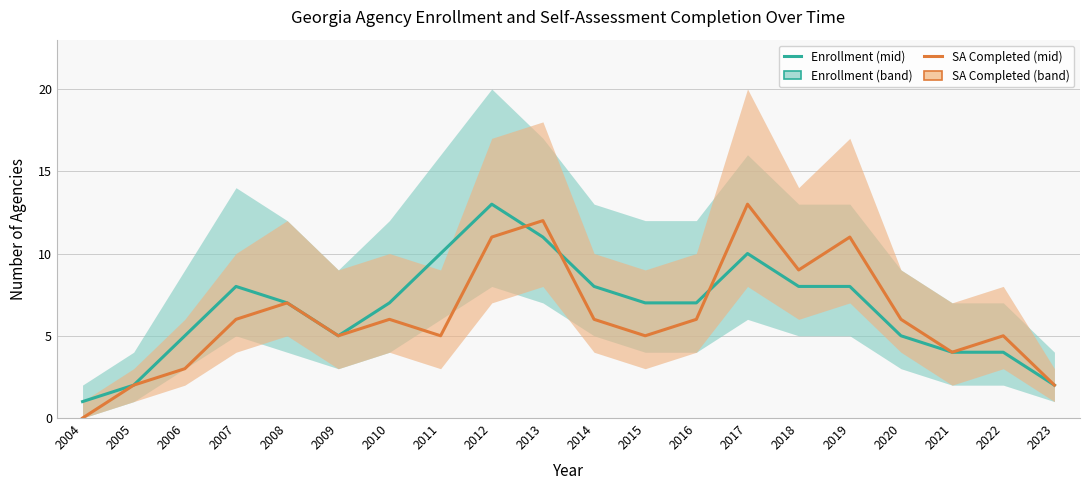

What is the value of the Agency Enrollment (estimate) point at the 5th from the left?

7